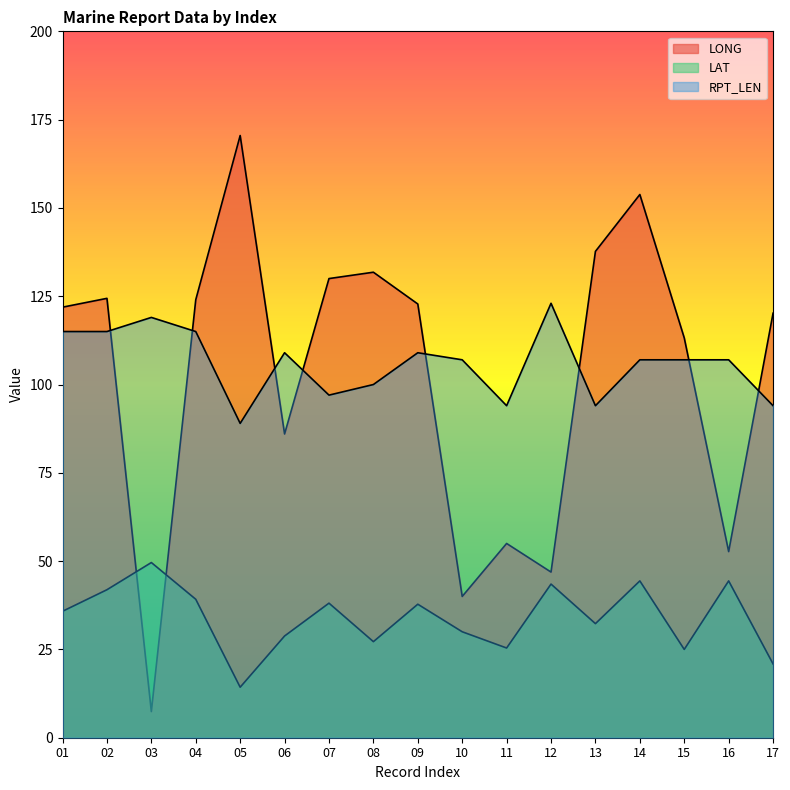

Which series changed the most between 15 and 16?

LONG